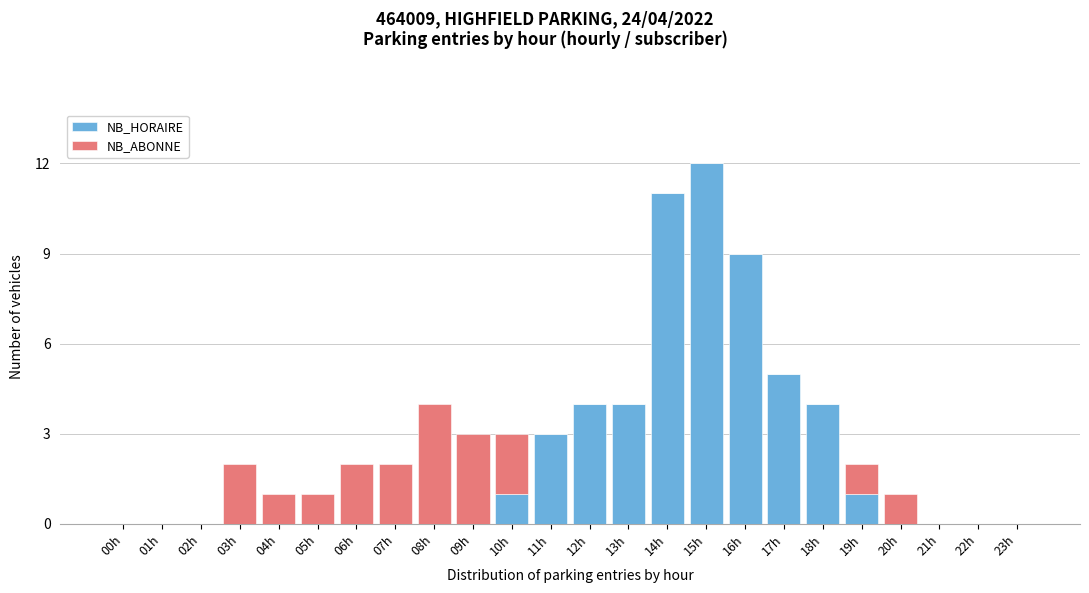

Where is NB_HORAIRE nearest to the value 6?

17h